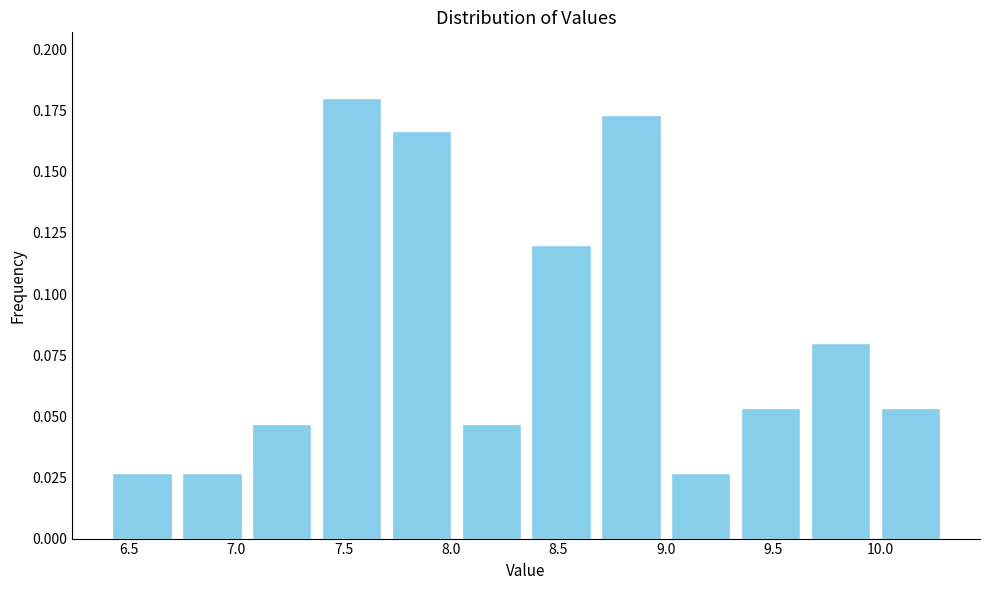

Over which range of the x-axis is the bar tallest?

7.375 to 7.700